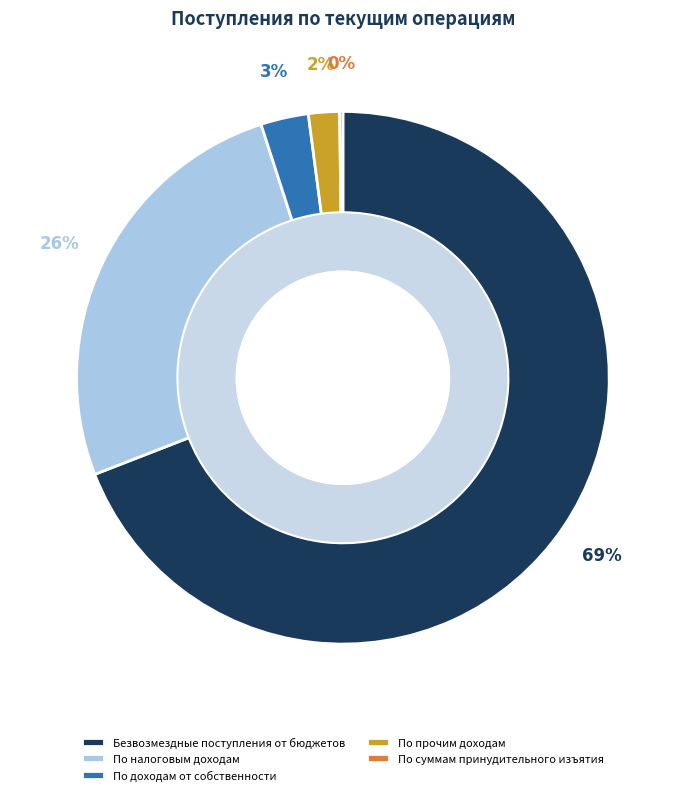

To the nearest percent, what portion does Безвозмездные поступления от бюджетов represent?

69%